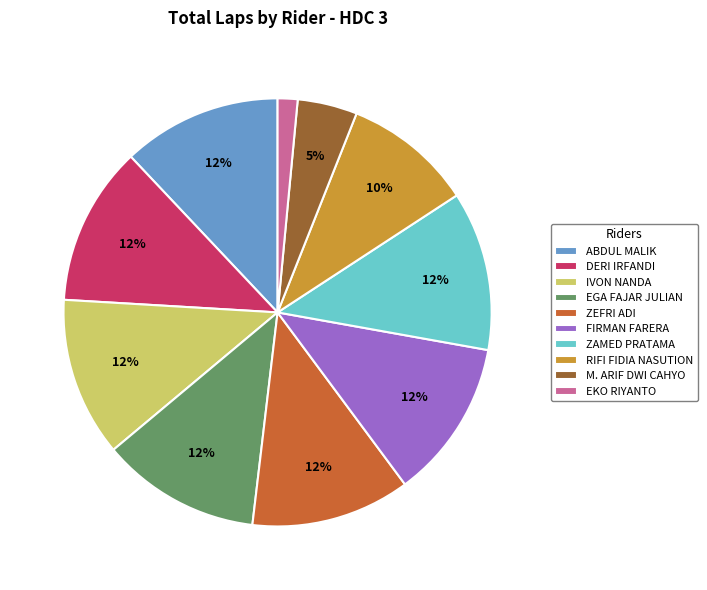

What is the ratio of the value at IVON NANDA to the value at FIRMAN FARERA?

1.0